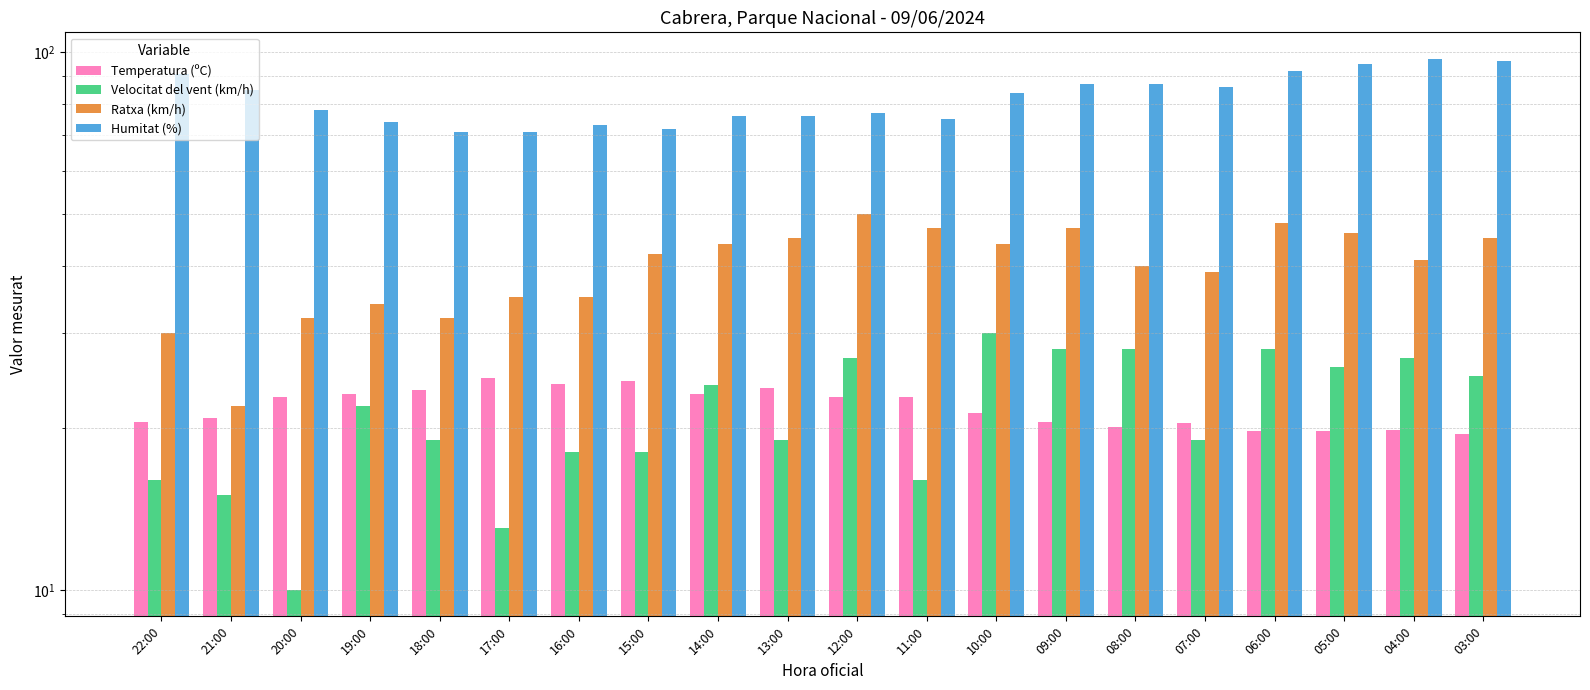

The value of Humitat (%) at 10:00 is 113.2. True or false?

False